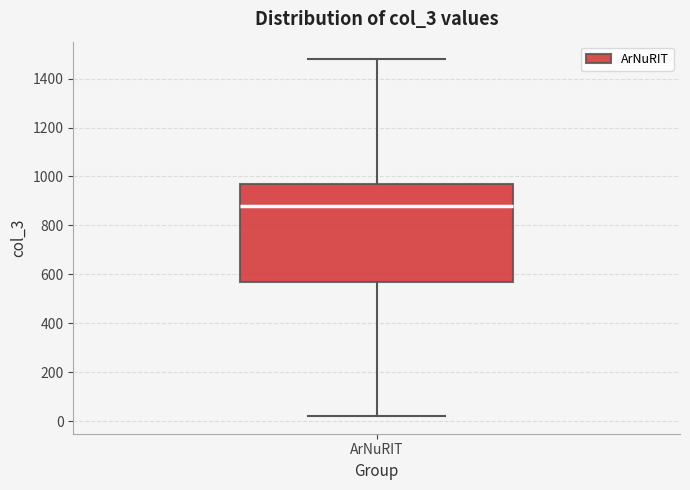

Transcribe this box plot: give where the median line is, the range the box spans, and where the two whiskers end, as read against the y-axis. The values are not printed on the chart, so give them approximately, as read against the axis.

median 880, box 560 to 980, whiskers 20 to 1480